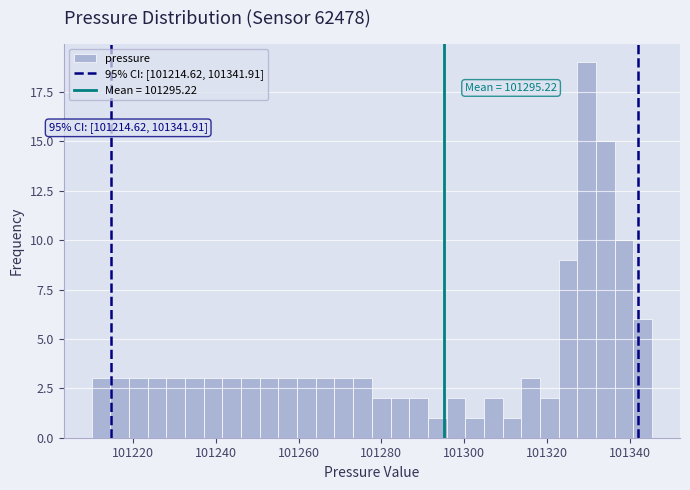

Read against the x-axis, roughly where is the centre of the tallest bar?

101330